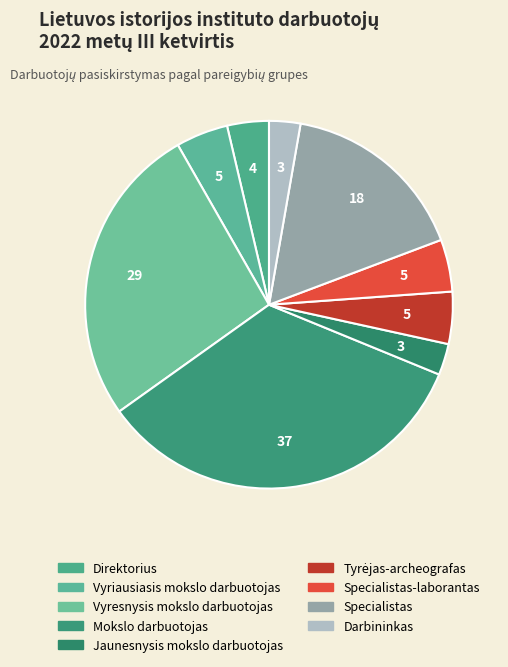

Count the number of slices in the pie.

9